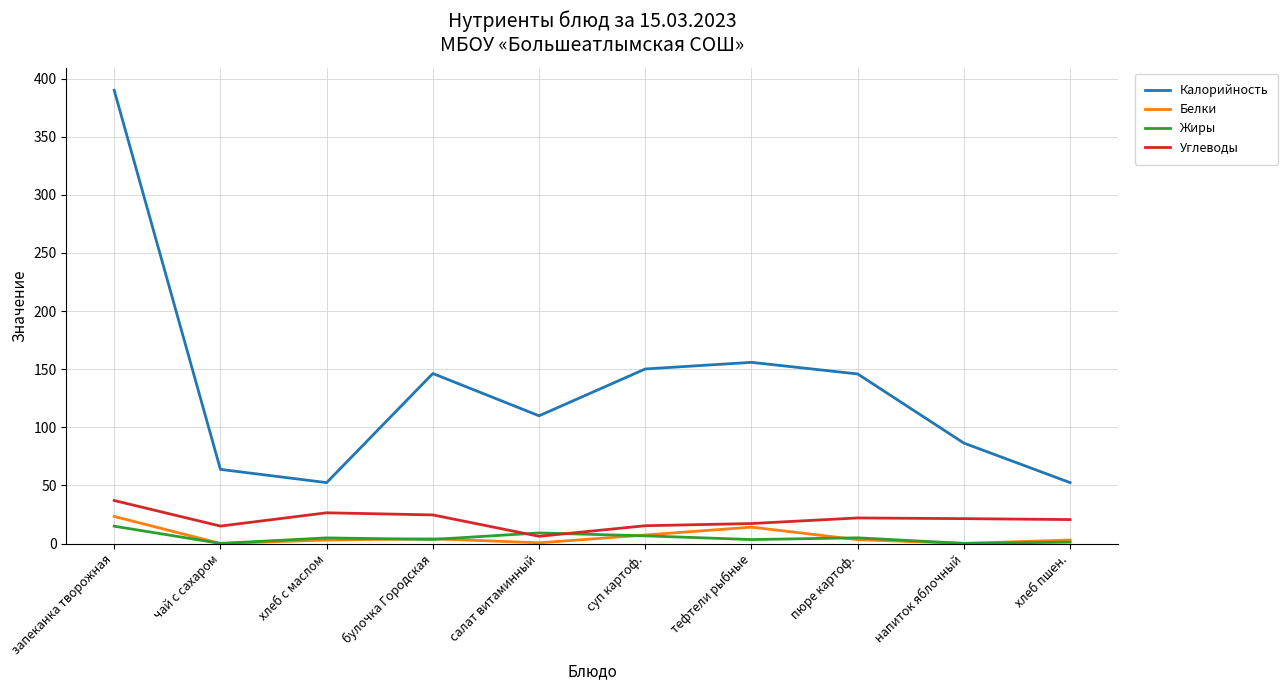

The value of Калорийность at хлеб пшен. is 25.3. True or false?

False